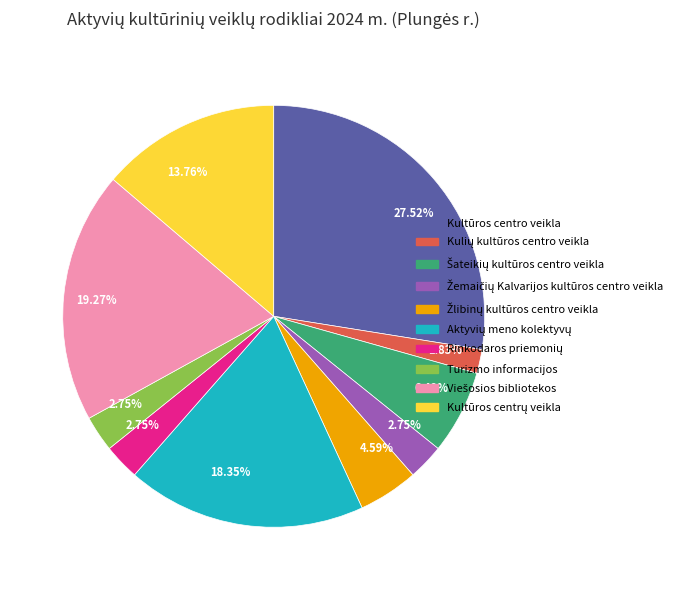

Which category has the biggest portion of the pie?

Kultūros centro veikla